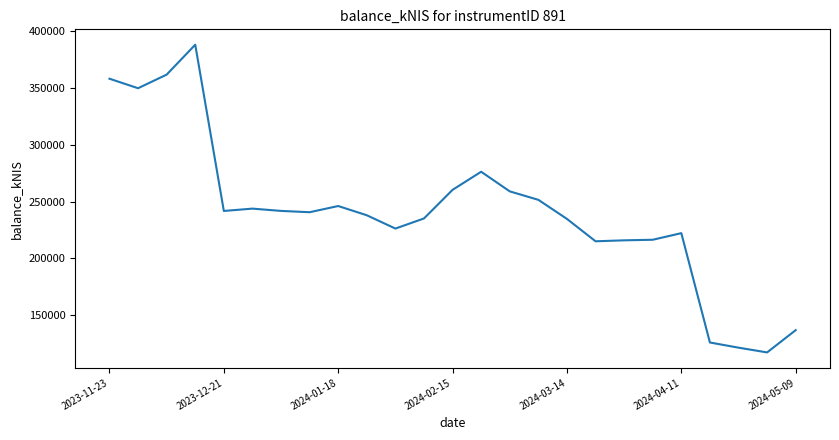

What is the minimum value shown in the chart?

117093.1